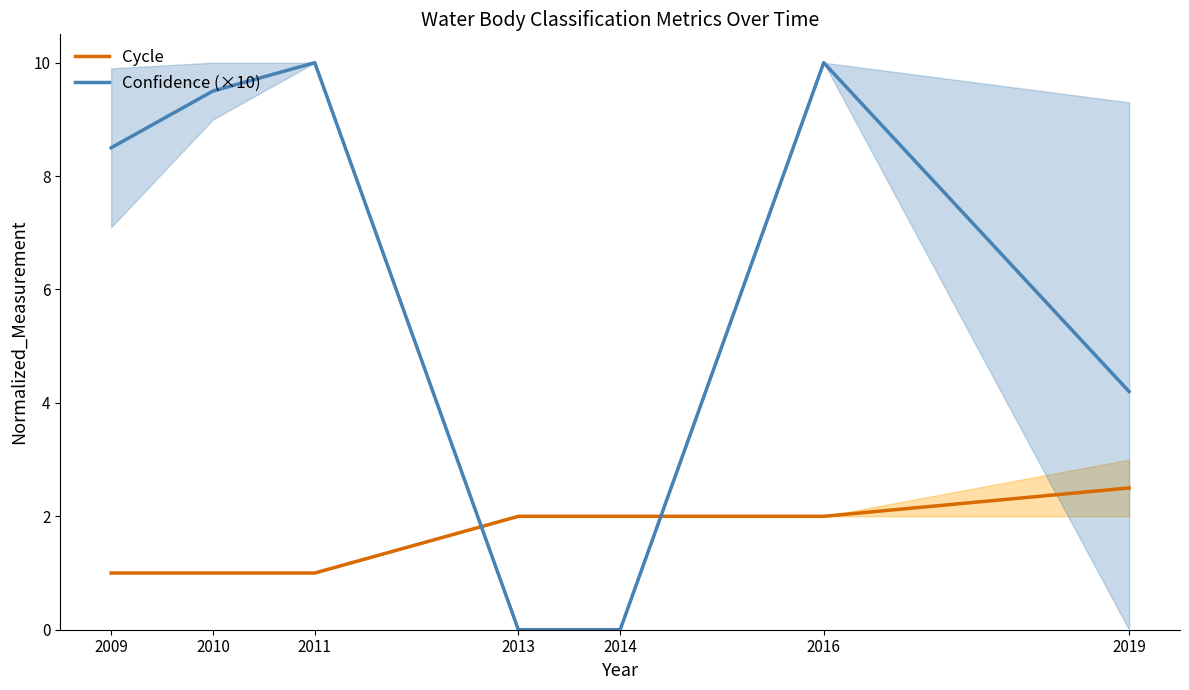

Is this an area chart (filled region under the line)?

No